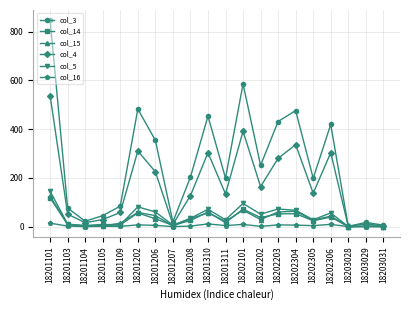

At which category is the sum across all series the highest?

18201101